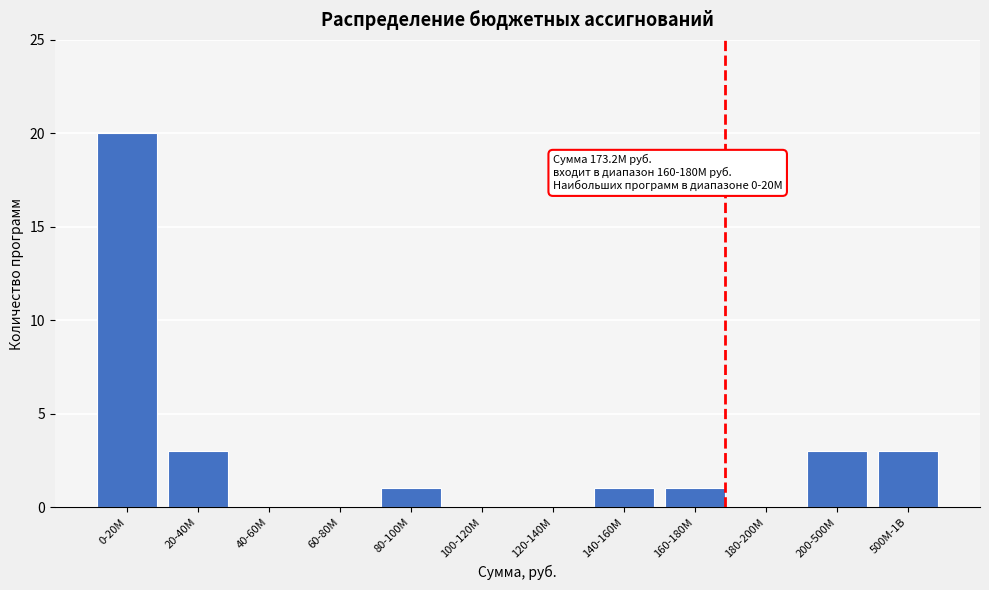

Reading right to left, list all the values displayed in this chart.

500M-1B=3	200-500M=3	180-200M=0	160-180M=1	140-160M=1	120-140M=0	100-120M=0	80-100M=1	60-80M=0	40-60M=0	20-40M=3	0-20M=20